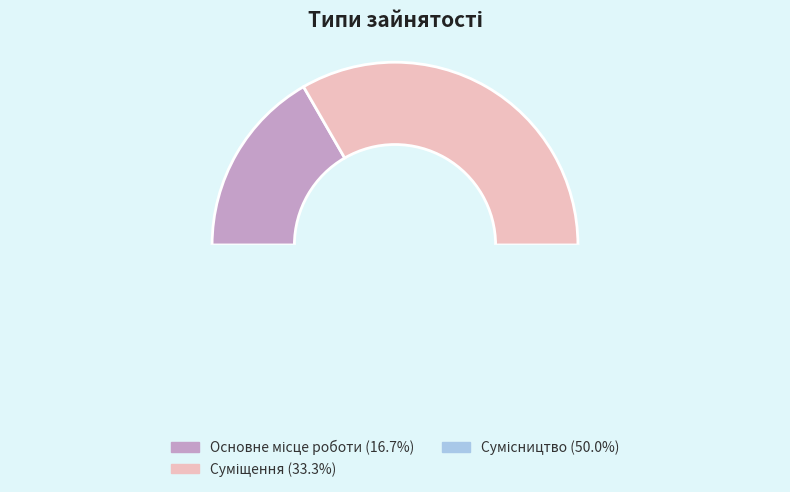

To the nearest percent, what is the average slice percentage?

33%